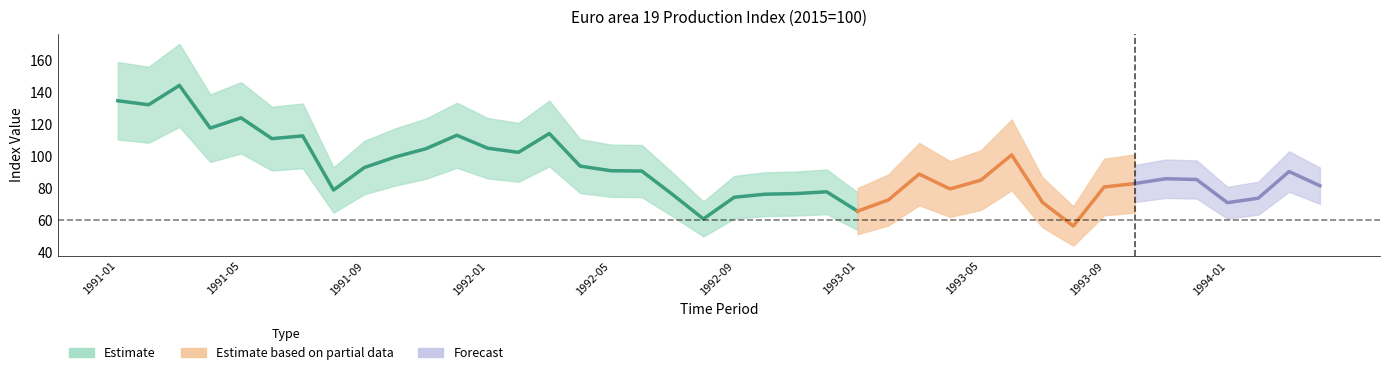

What is the smallest value displayed?

56.2